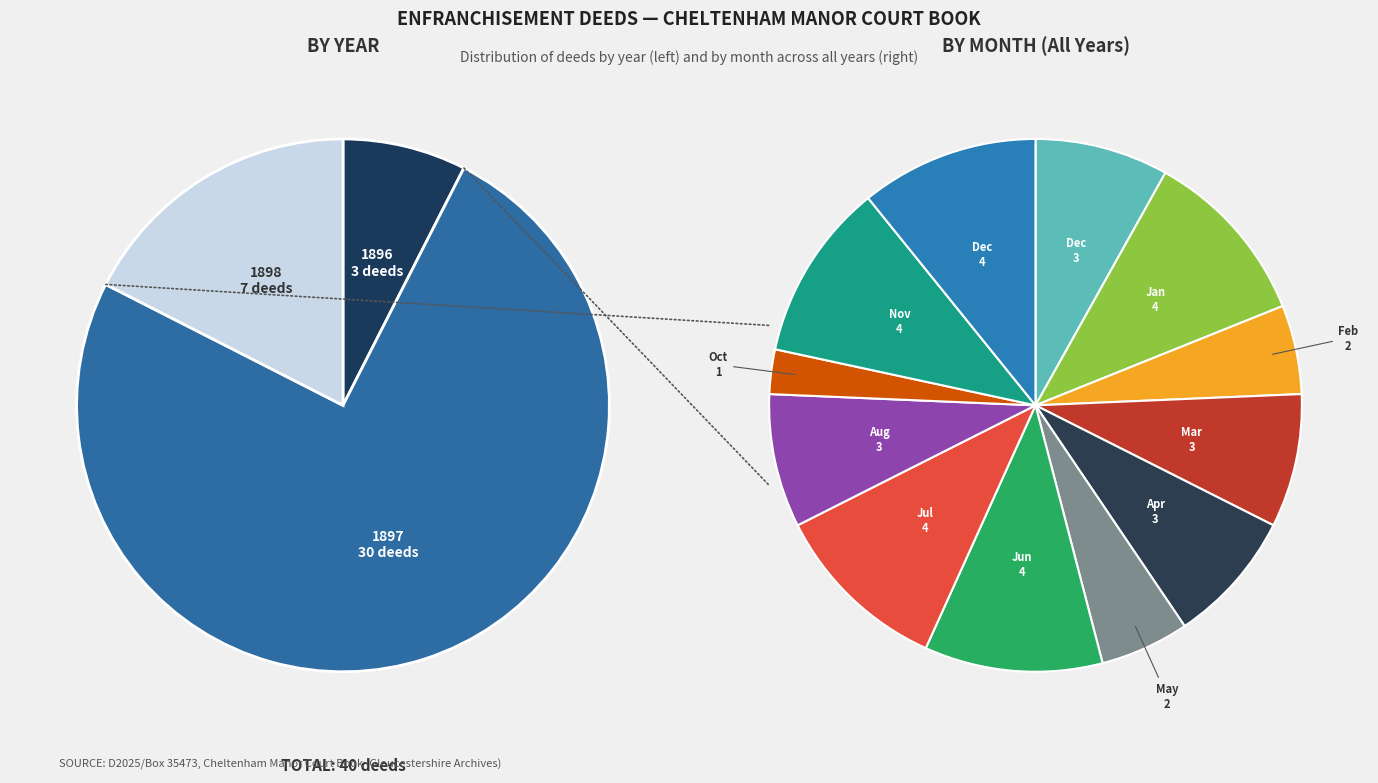

Is 1898 the majority of the pie?

No